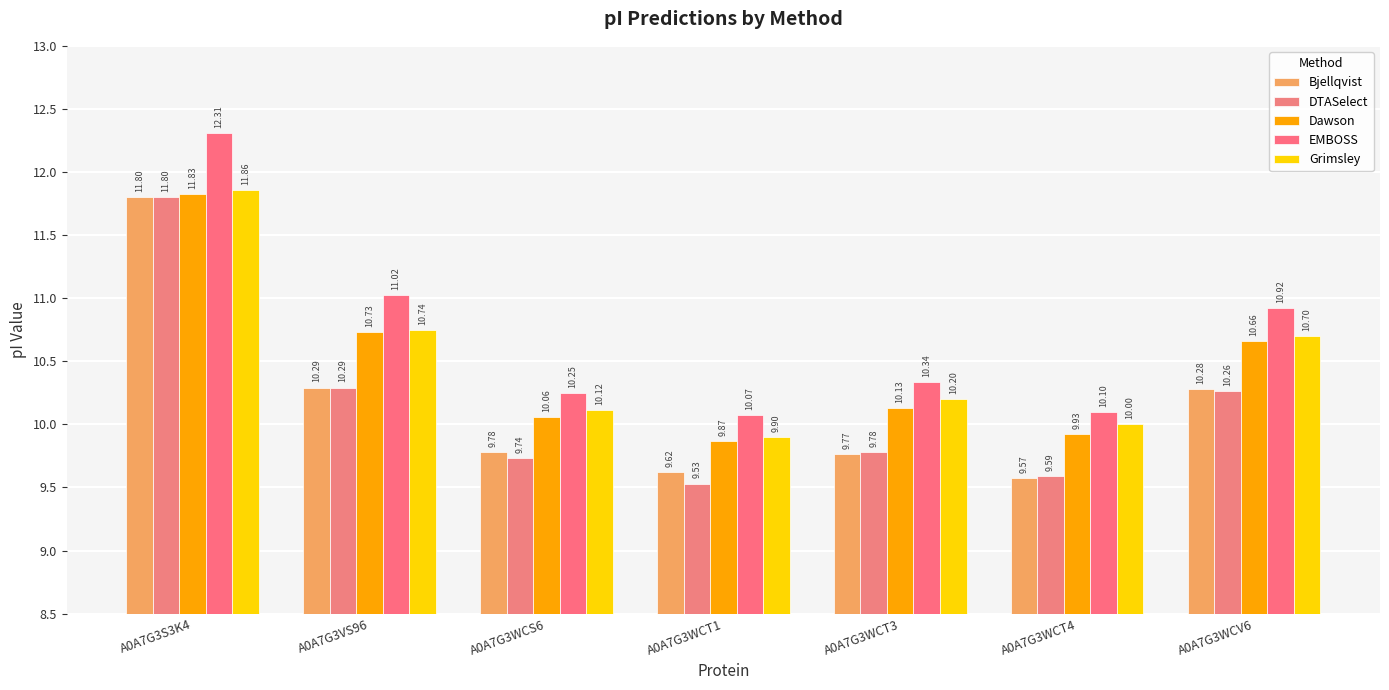

Reading left to right, extract all data points from this chart.

Bjellqvist: A0A7G3S3K4=11.8	A0A7G3VS96=10.3	A0A7G3WCS6=9.8	A0A7G3WCT1=9.6	A0A7G3WCT3=9.8	A0A7G3WCT4=9.6	A0A7G3WCV6=10.3
DTASelect: A0A7G3S3K4=11.8	A0A7G3VS96=10.3	A0A7G3WCS6=9.7	A0A7G3WCT1=9.5	A0A7G3WCT3=9.8	A0A7G3WCT4=9.6	A0A7G3WCV6=10.3
Dawson: A0A7G3S3K4=11.8	A0A7G3VS96=10.7	A0A7G3WCS6=10.1	A0A7G3WCT1=9.9	A0A7G3WCT3=10.1	A0A7G3WCT4=9.9	A0A7G3WCV6=10.7
EMBOSS: A0A7G3S3K4=12.3	A0A7G3VS96=11.0	A0A7G3WCS6=10.2	A0A7G3WCT1=10.1	A0A7G3WCT3=10.3	A0A7G3WCT4=10.1	A0A7G3WCV6=10.9
Grimsley: A0A7G3S3K4=11.9	A0A7G3VS96=10.7	A0A7G3WCS6=10.1	A0A7G3WCT1=9.9	A0A7G3WCT3=10.2	A0A7G3WCT4=10.0	A0A7G3WCV6=10.7